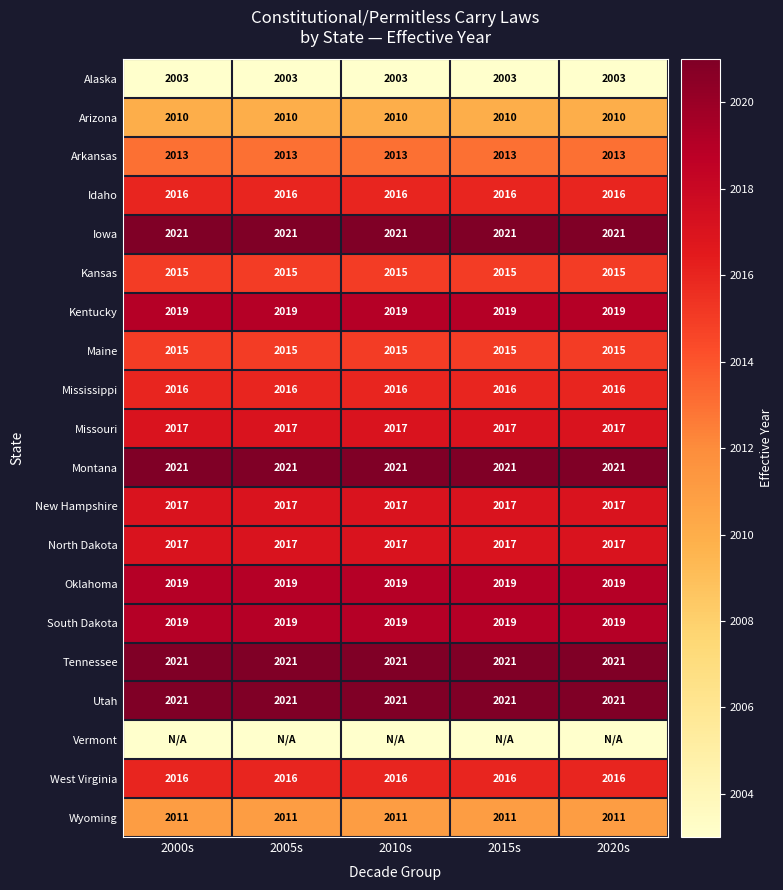

What is the average value of the Tennessee series?

2021